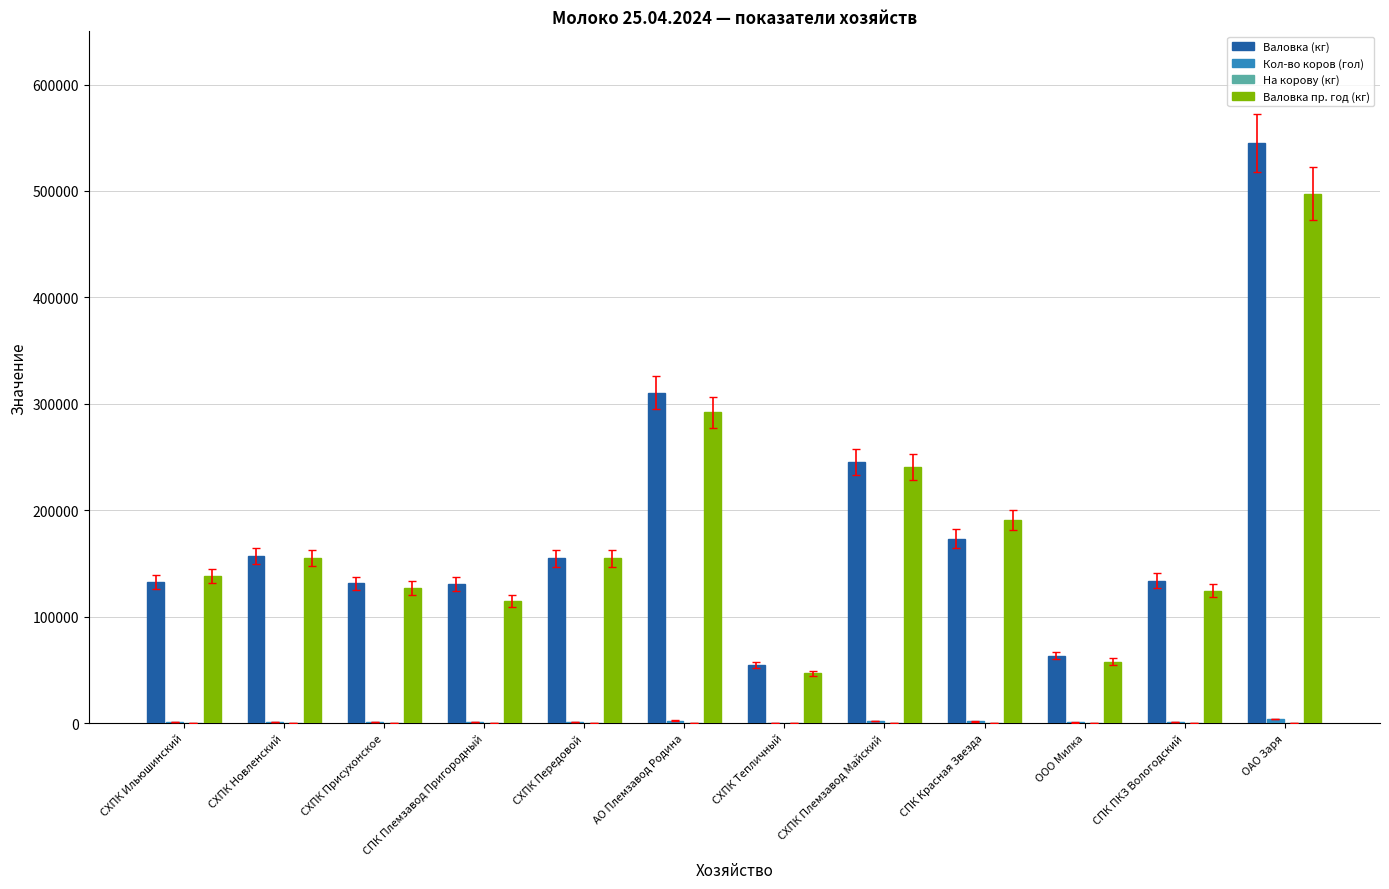

How many distinct data groups are displayed?

4